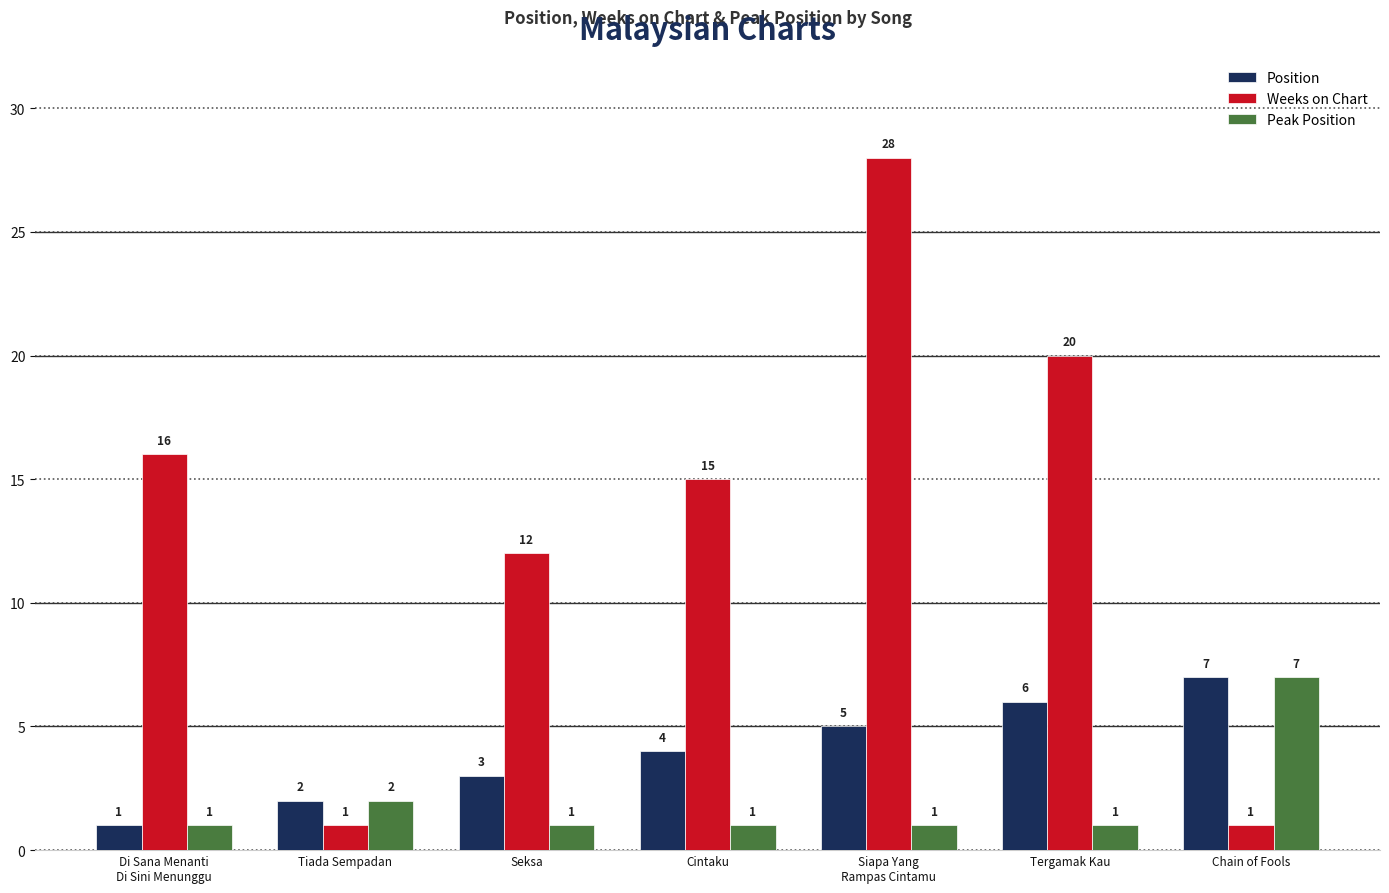

Where is Weeks on Chart nearest to the value 14?

Cintaku